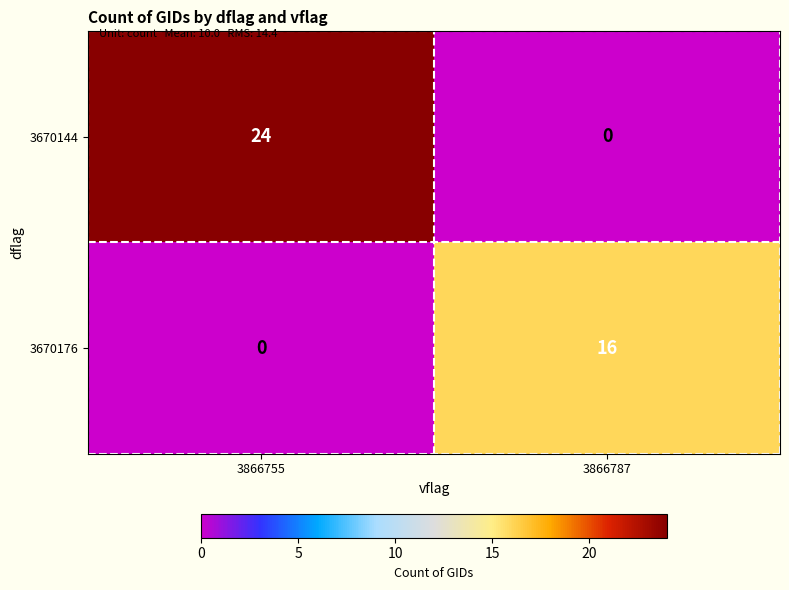

Reading right to left, transcribe all the data shown in this chart.

3670144: 0	24
3670176: 16	0